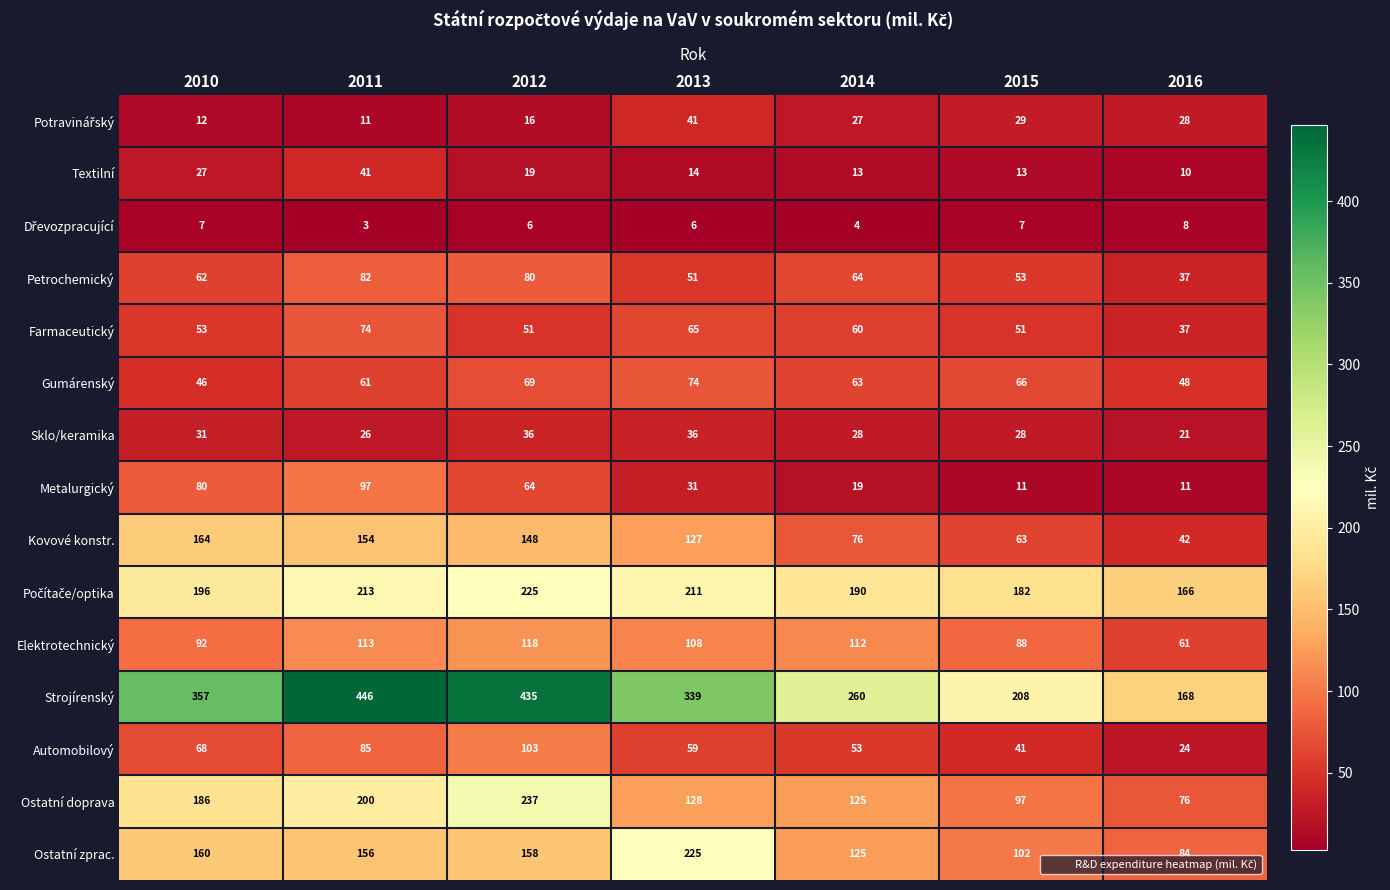

Which series has the widest spread of values?

Strojírenský